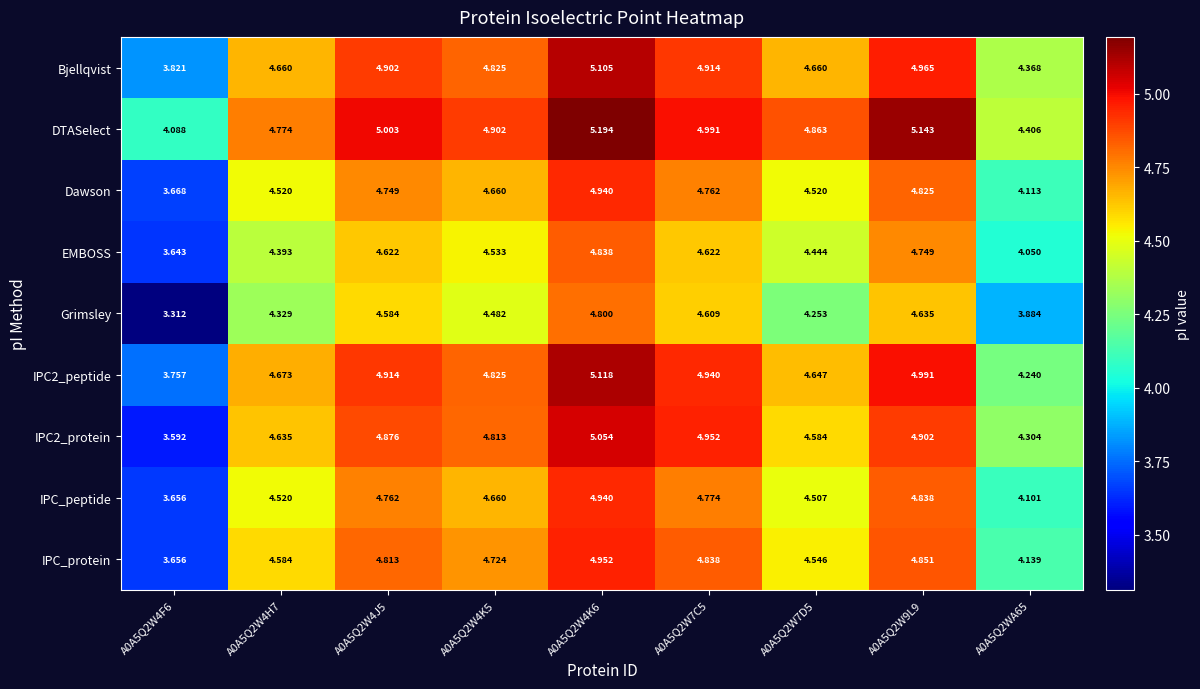

How many distinct data groups are displayed?

9